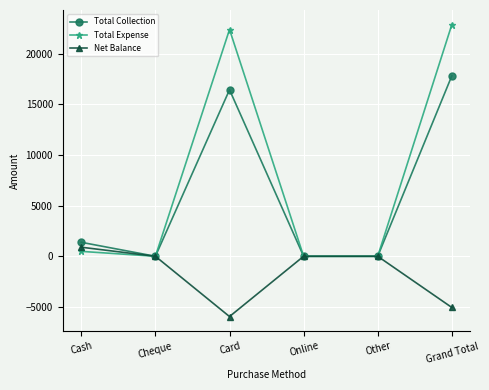

What is the difference between the maximum and minimum values in the Total Expense series?

22889